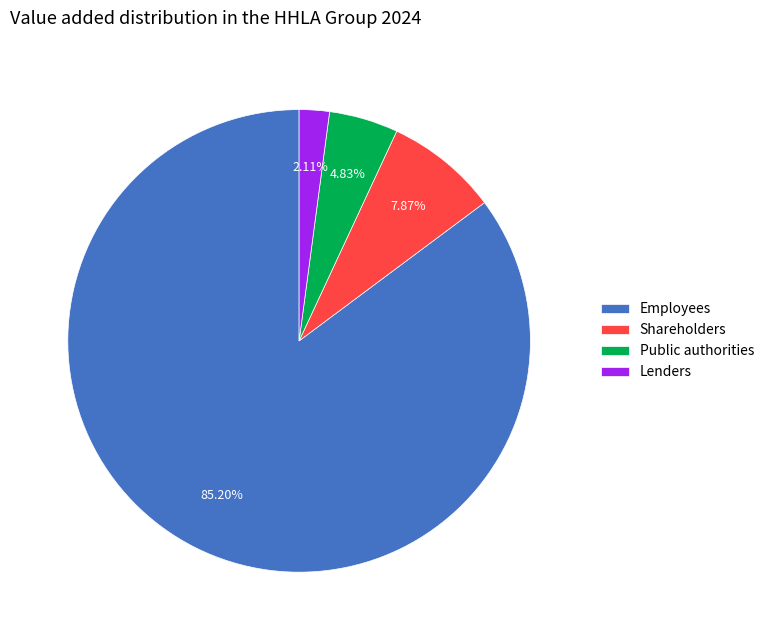

Is it true that Lenders is 12% of the pie?

False